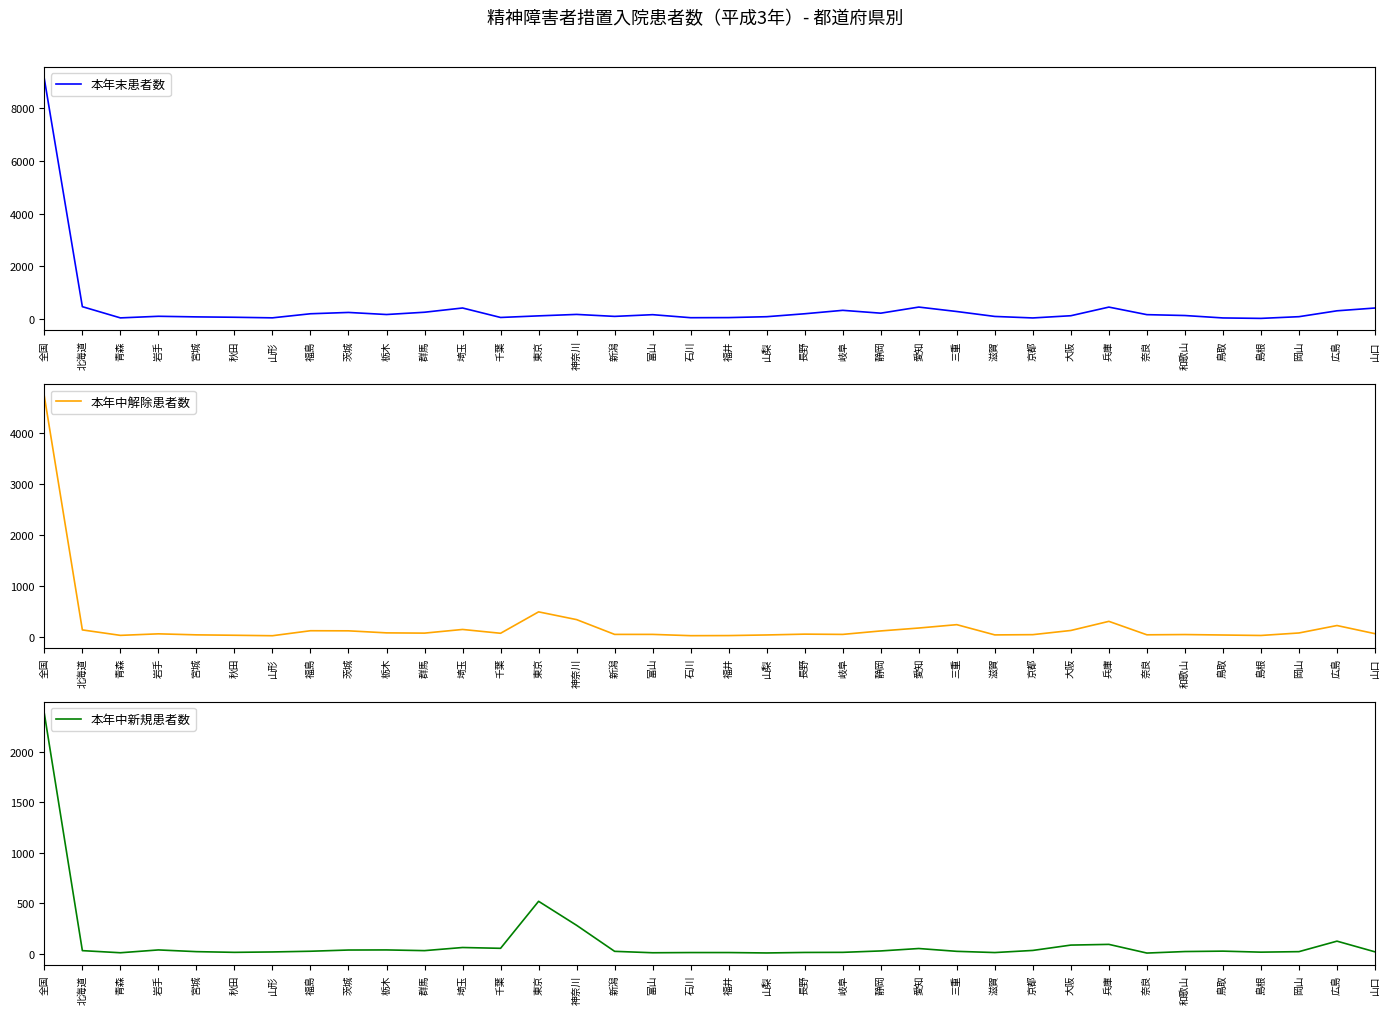

Where is 本年中新規患者数 nearest to the value 1193?

東京